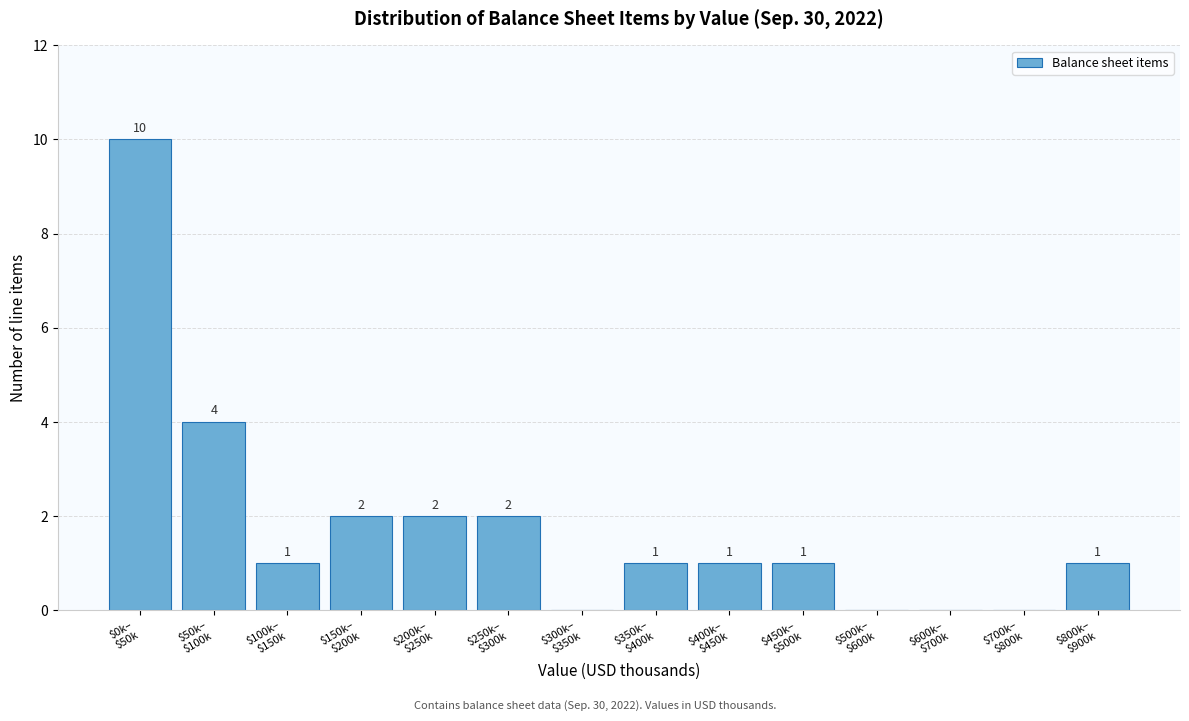

What is the sum of all values?

25